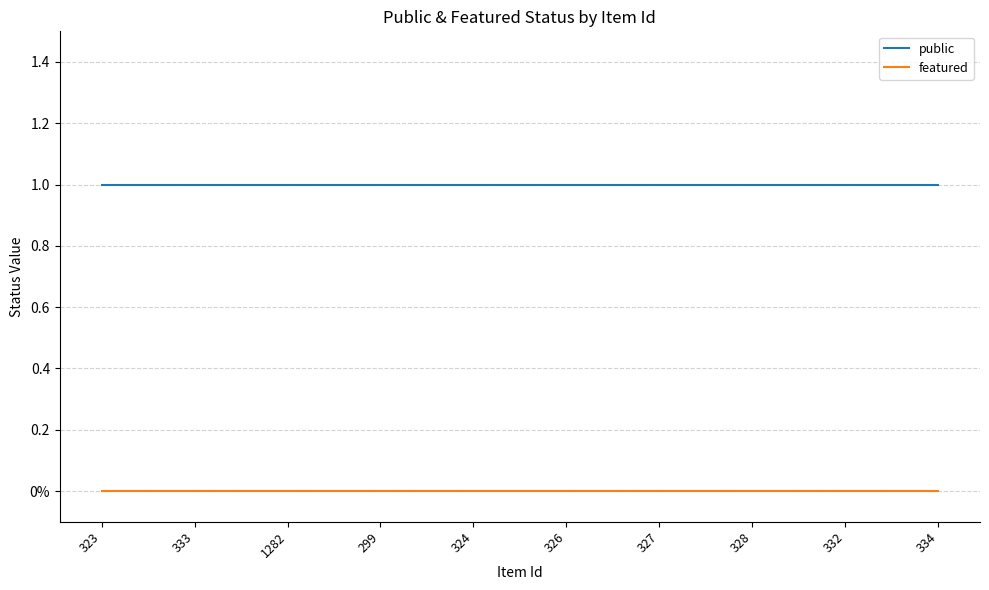

Reading left to right, list all the values displayed in this chart.

public: 1	1	1	1	1	1	1	1	1	1
featured: 0	0	0	0	0	0	0	0	0	0